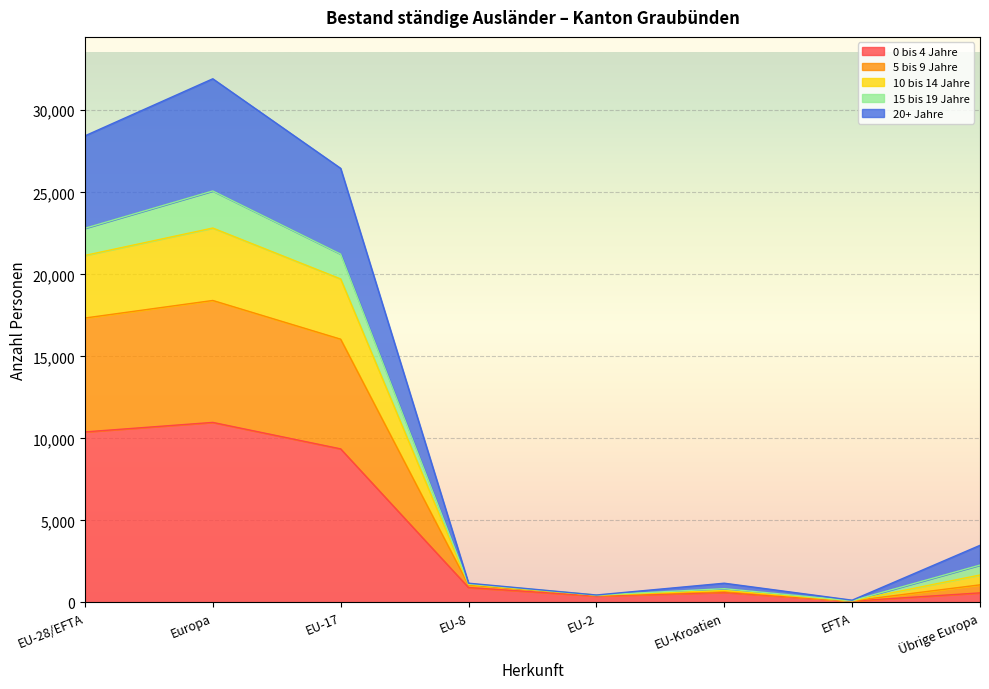

True or false: 0 bis 4 Jahre has a value of 5027 at Europa.

False